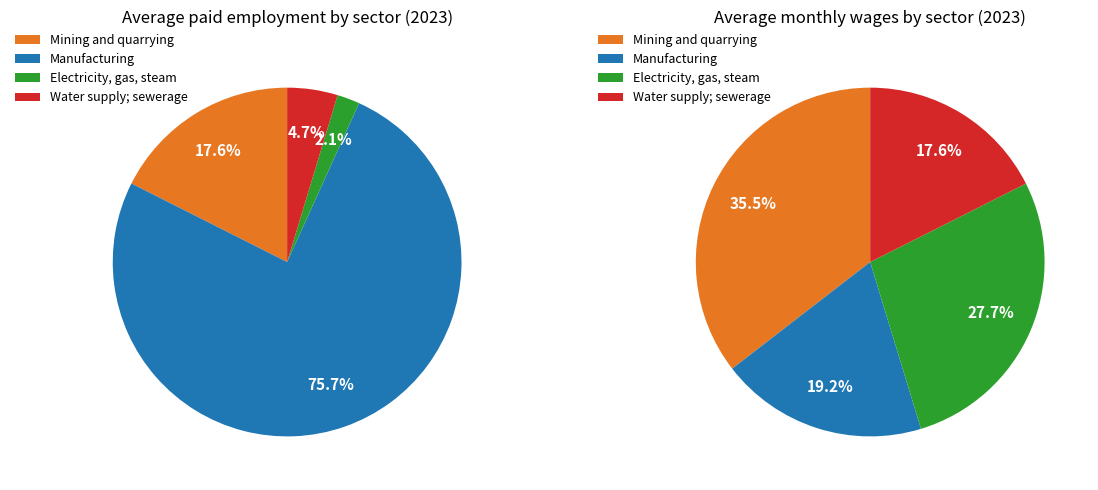

How many slices are in this pie chart?

4